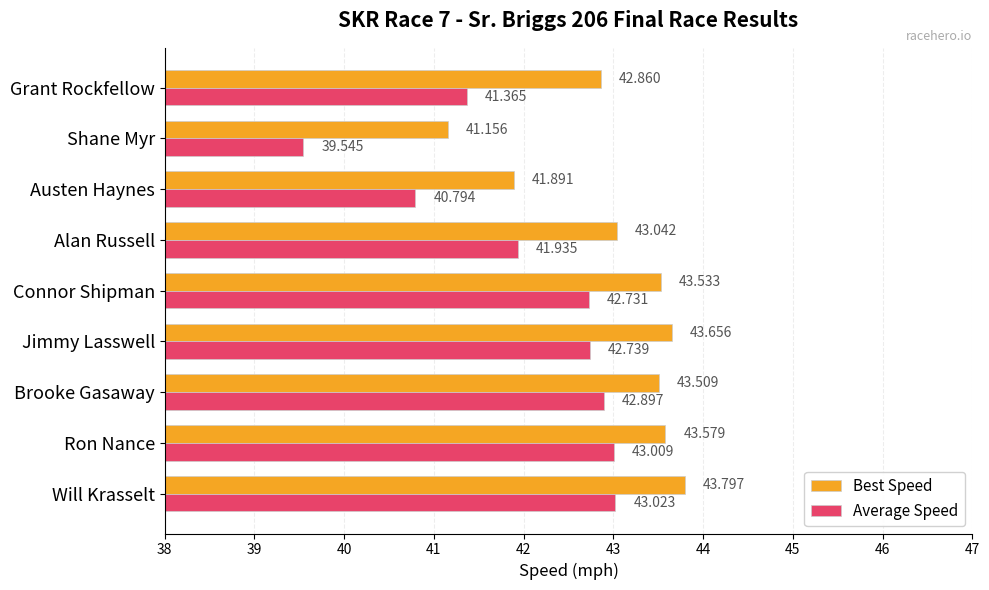

What is the maximum value for Average Speed?

43.0